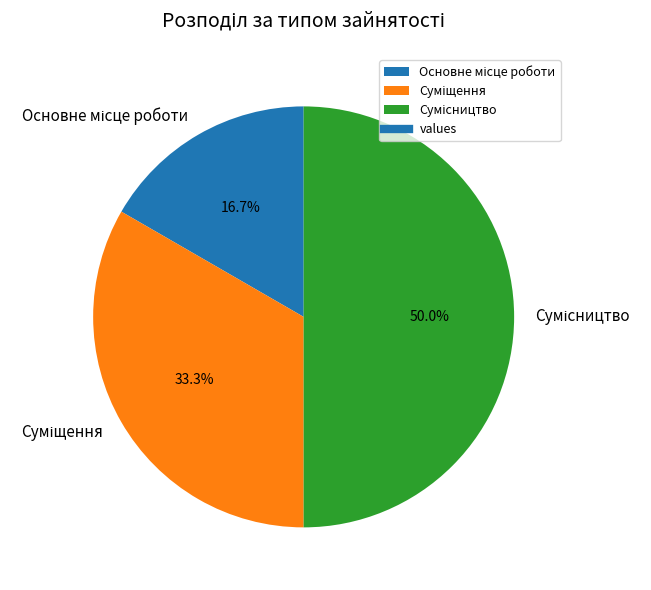

Is it true that Основне місце роботи is 31% of the pie?

False